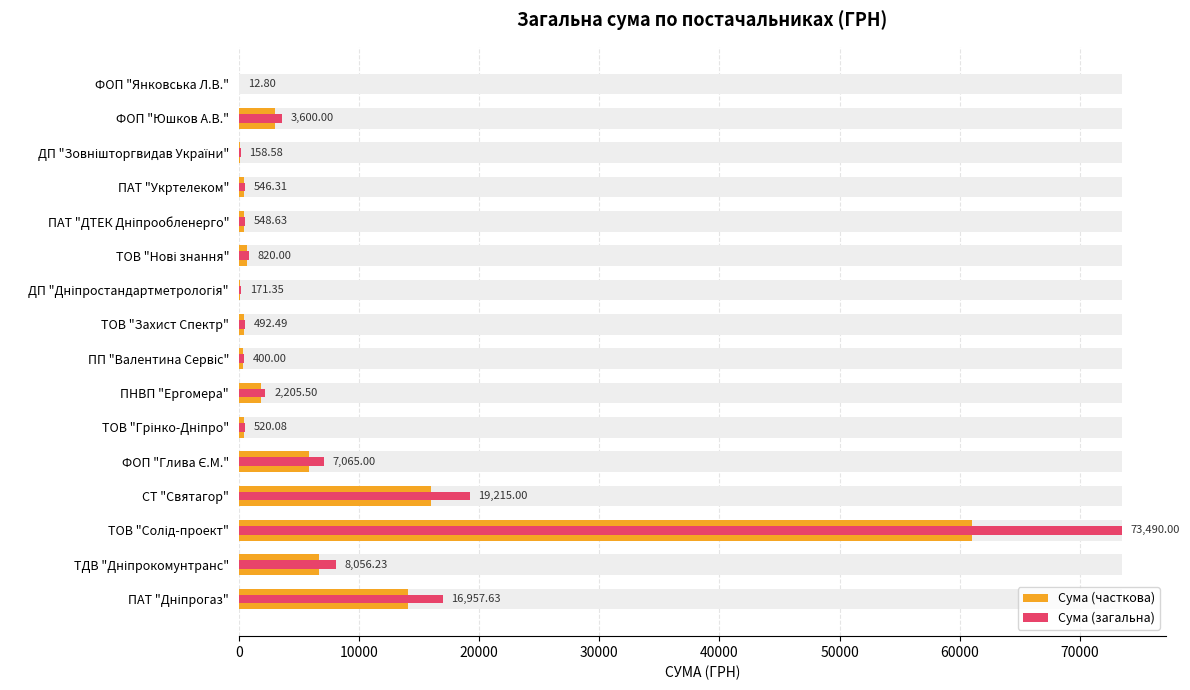

Reading left to right, extract all data points from this chart.

Сума (часткова): 14086.7	6692.3	61048.1	15961.9	5868.9	432.0	1832.1	332.3	409.1	142.3	681.2	455.7	453.8	131.7	2990.5	10.6
Сума (загальна): 16957.6	8056.2	73490.0	19215.0	7065.0	520.1	2205.5	400.0	492.5	171.3	820.0	548.6	546.3	158.6	3600.0	12.8